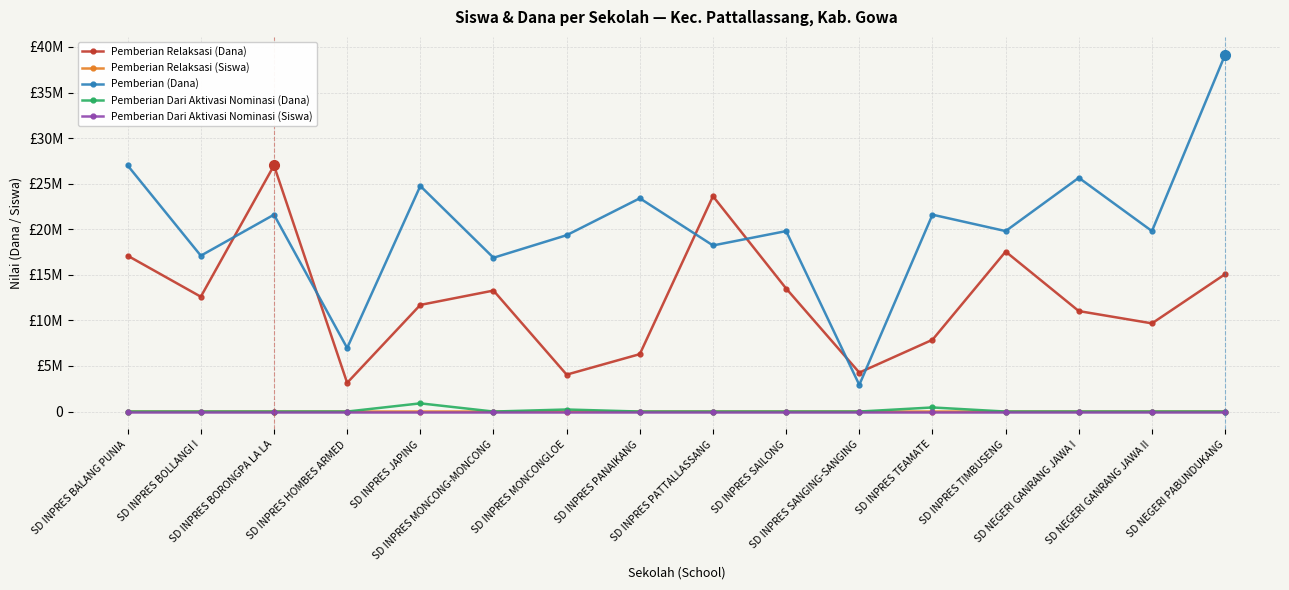

What are all the series names shown in the legend?

Pemberian Relaksasi (Dana), Pemberian Relaksasi (Siswa), Pemberian (Dana), Pemberian Dari Aktivasi Nominasi (Dana), Pemberian Dari Aktivasi Nominasi (Siswa)